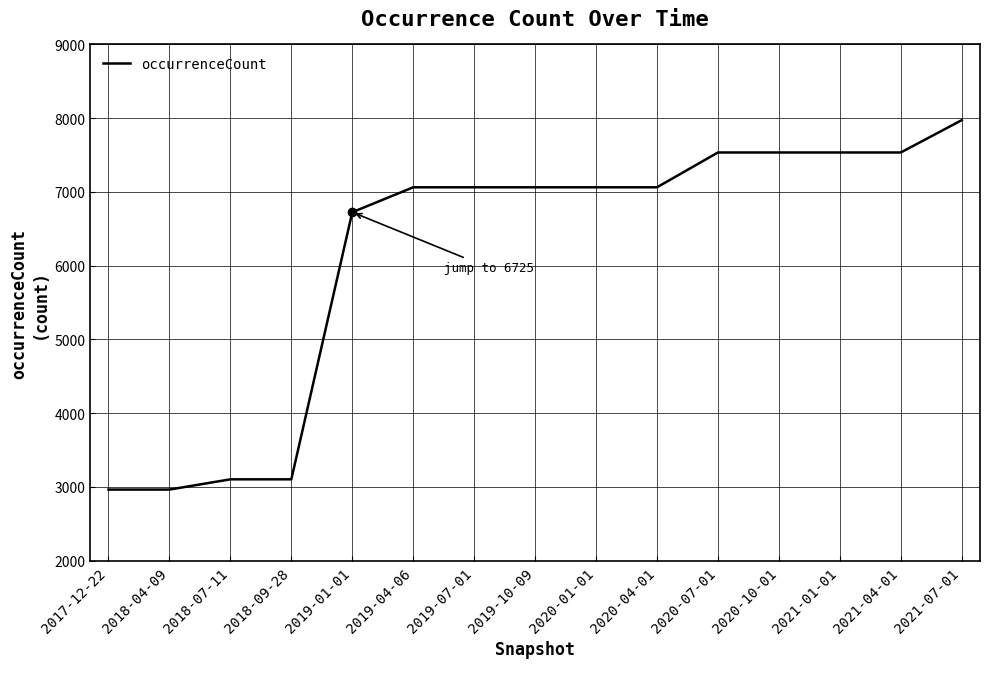

Reading left to right, transcribe all the data shown in this chart.

2964	2964	3103	3103	6725	7063	7063	7063	7063	7063	7535	7535	7535	7535	7973